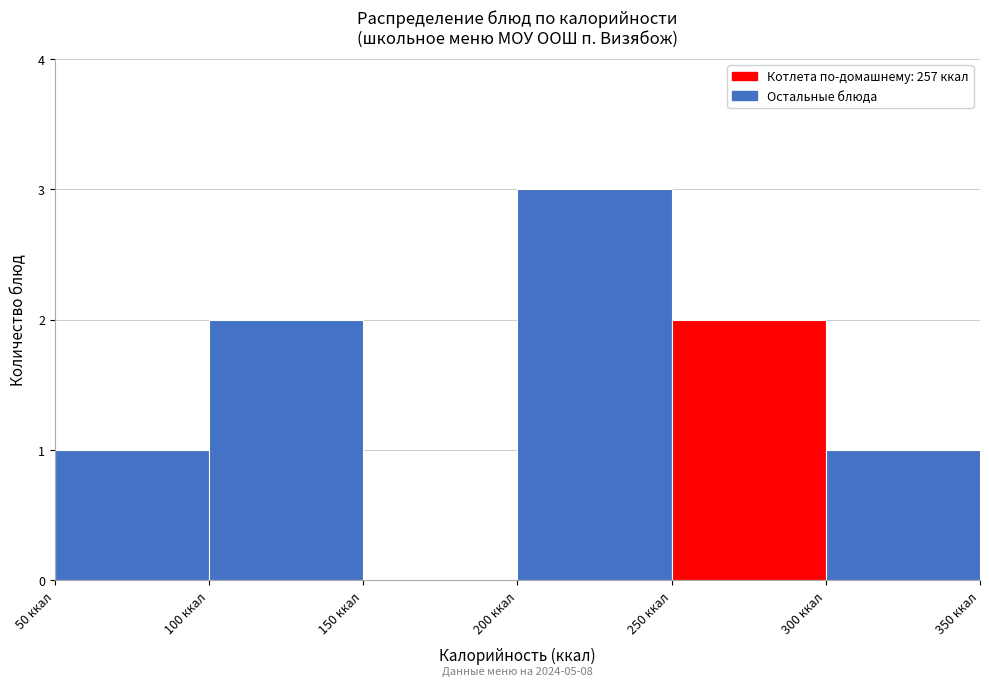

Over which range of the x-axis is the bar tallest?

200 to 250